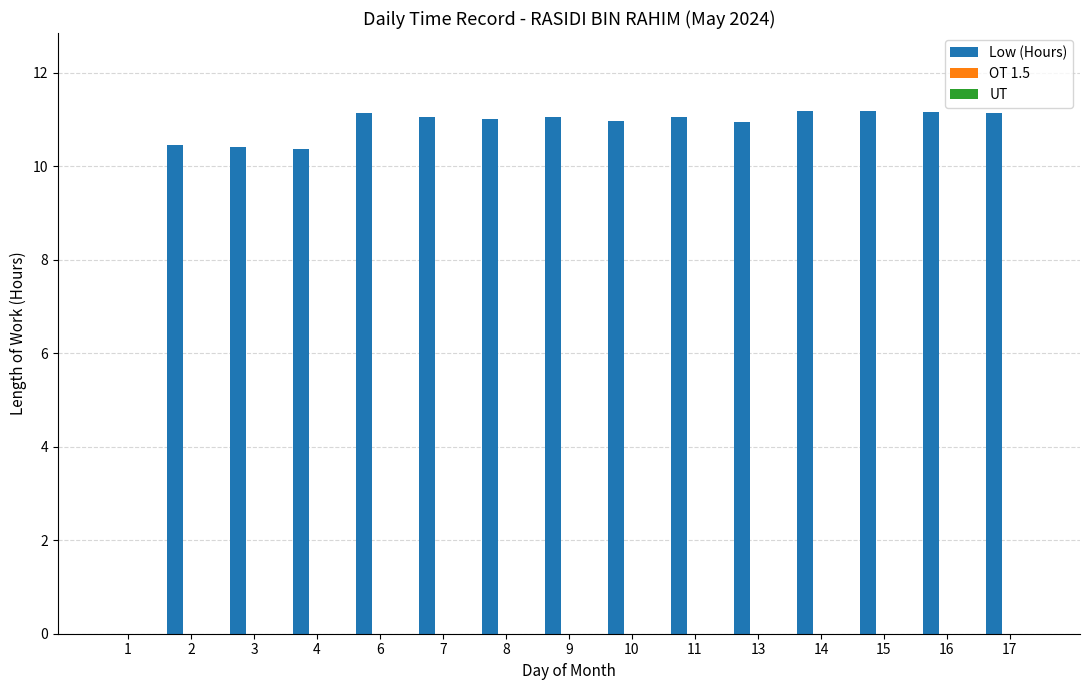

What is the maximum value shown in the chart?

11.2